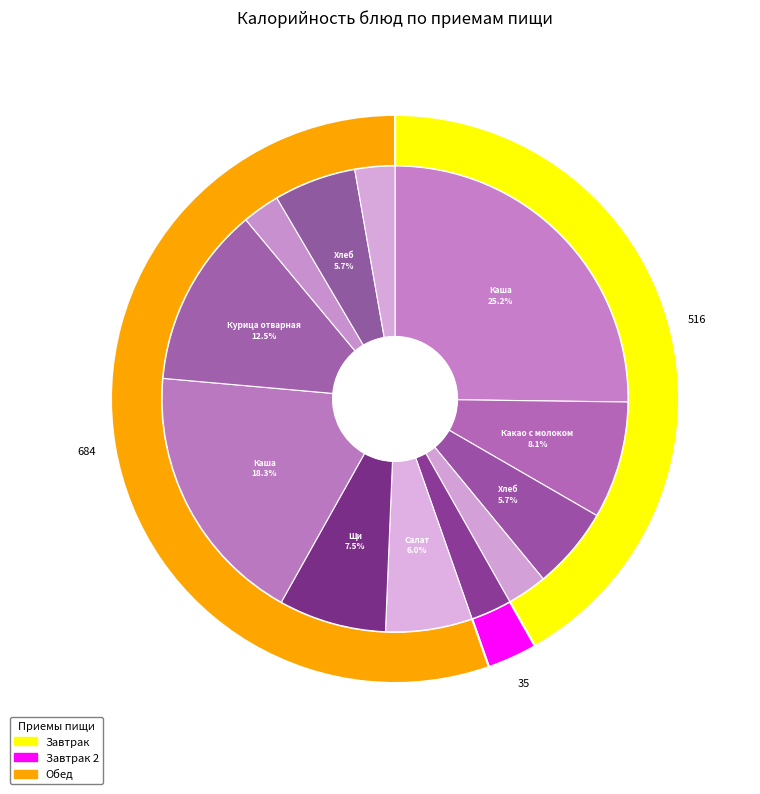

What is the change in value from Мандарин to Щи из свежей капусты со сметаной?

+57.2